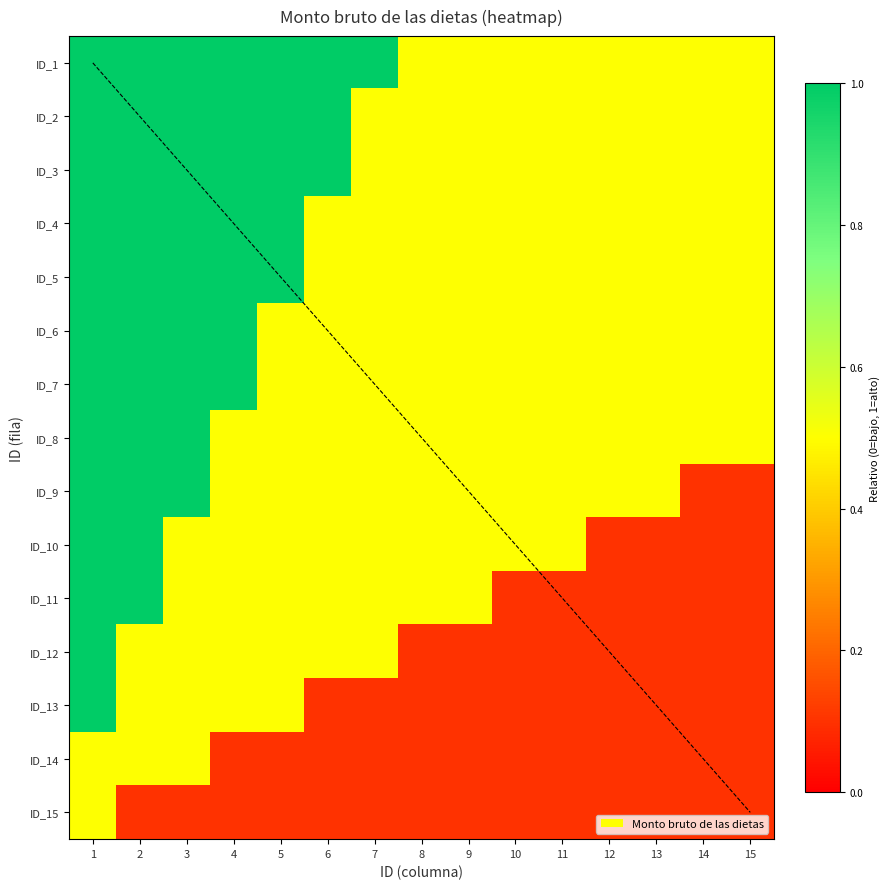

At 13, list the series in order from largest to smallest.

ID_1, ID_2, ID_3, ID_4, ID_5, ID_6, ID_7, ID_8, ID_9, ID_10, ID_11, ID_12, ID_13, ID_14, ID_15